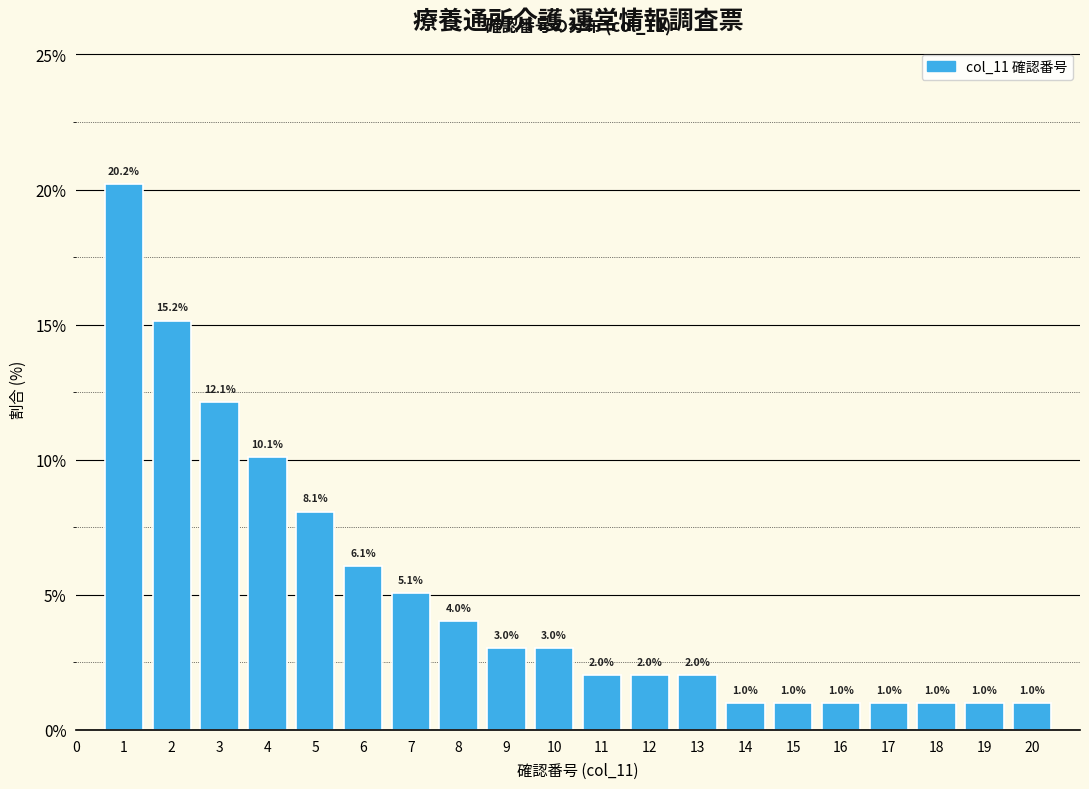

Reading left to right, transcribe this chart: for each bar, give the range it covers on the x-axis and its height.

0.5 to 1.5: 20.2
1.5 to 2.5: 15.2
2.5 to 3.5: 12.1
3.5 to 4.5: 10.1
4.5 to 5.5: 8.1
5.5 to 6.5: 6.1
6.5 to 7.5: 5.1
7.5 to 8.5: 4.0
8.5 to 9.5: 3.0
9.5 to 10.5: 3.0
10.5 to 11.5: 2.0
11.5 to 12.5: 2.0
12.5 to 13.5: 2.0
13.5 to 14.5: 1.0
14.5 to 15.5: 1.0
15.5 to 16.5: 1.0
16.5 to 17.5: 1.0
17.5 to 18.5: 1.0
18.5 to 19.5: 1.0
19.5 to 20.5: 1.0